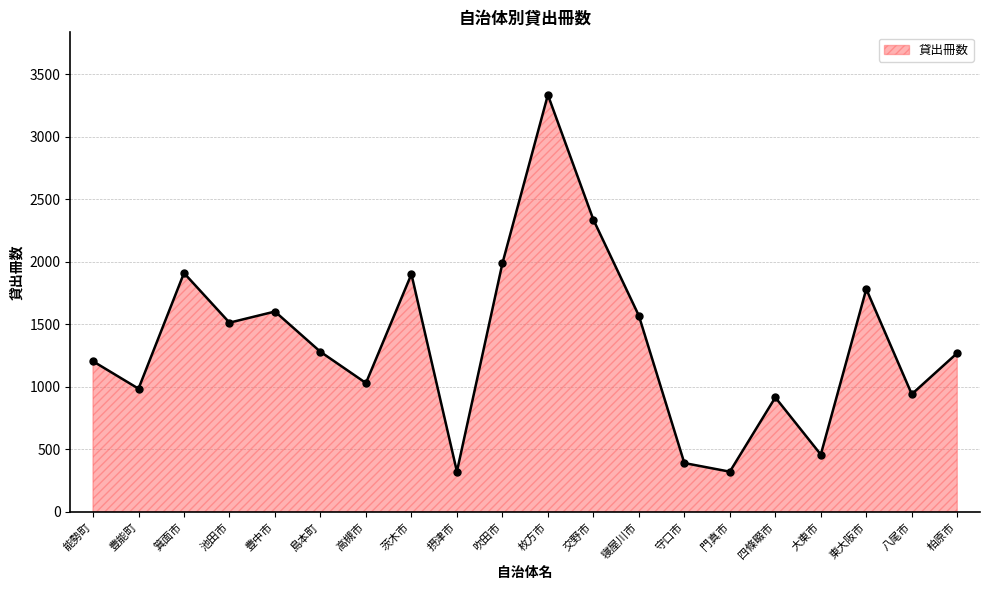

What is the change in value from 摂津市 to 交野市?

+2015